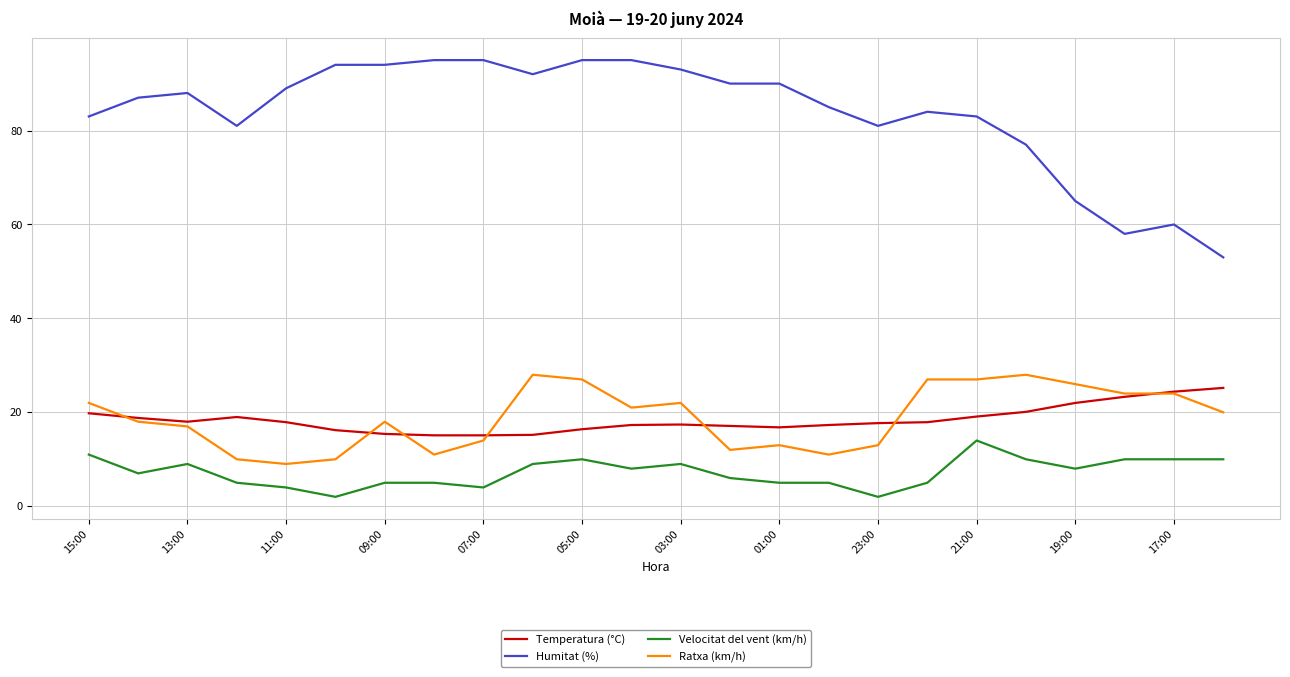

Which series has the largest range (max minus min)?

Humitat (%)